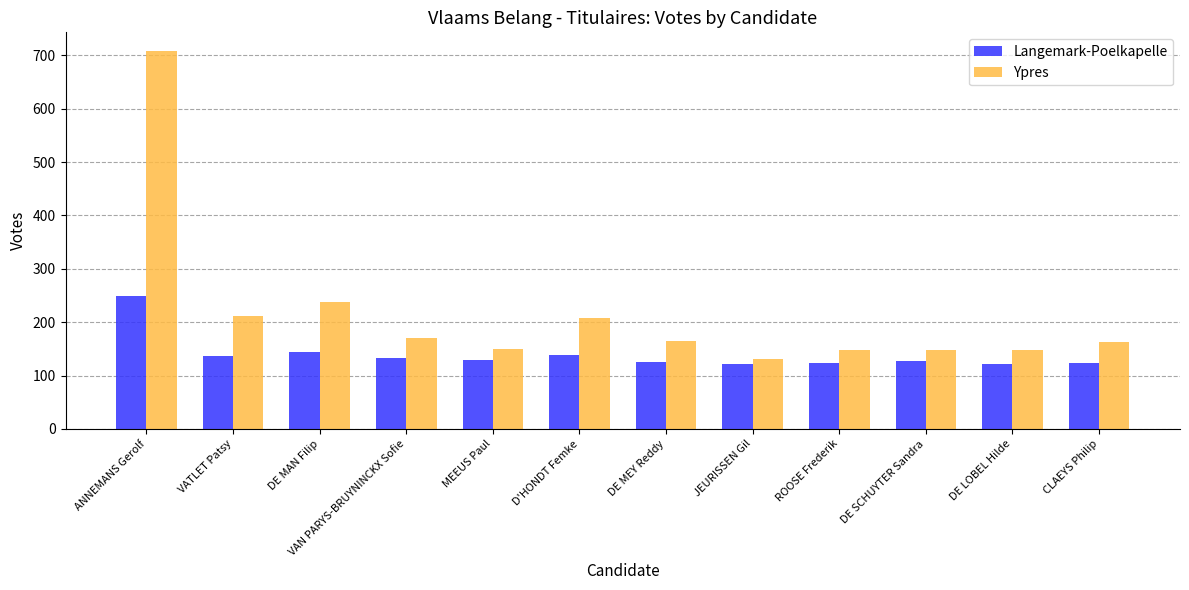

Count the number of data series in this chart.

2